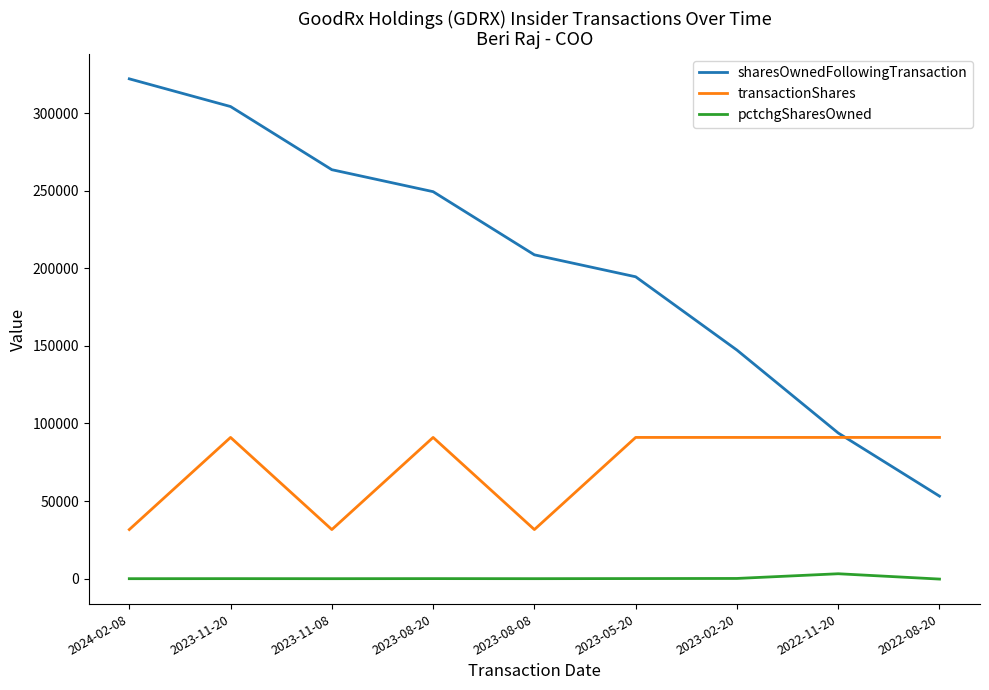

Which label corresponds to the largest value in the chart?

2024-02-08